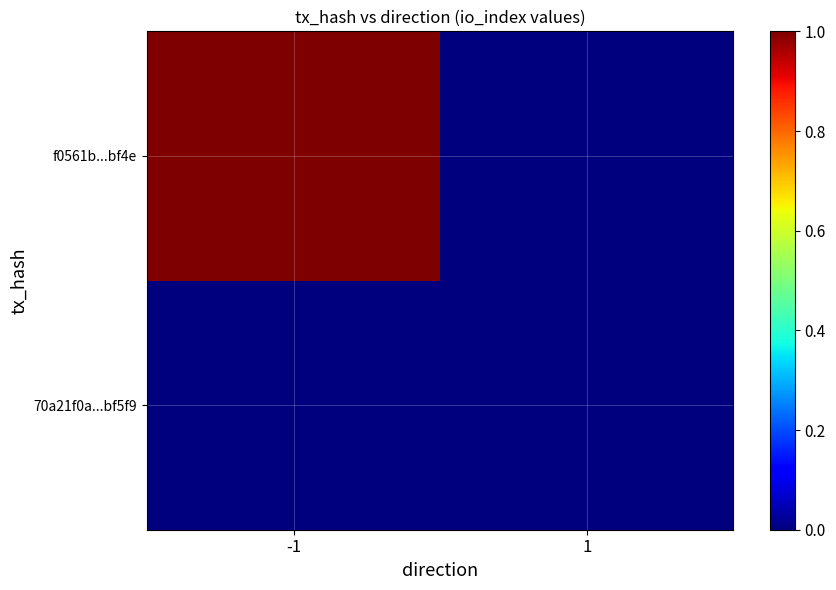

Rank the series at -1 from highest to lowest value.

f0561b...bf4e, 70a21f0a...bf5f9